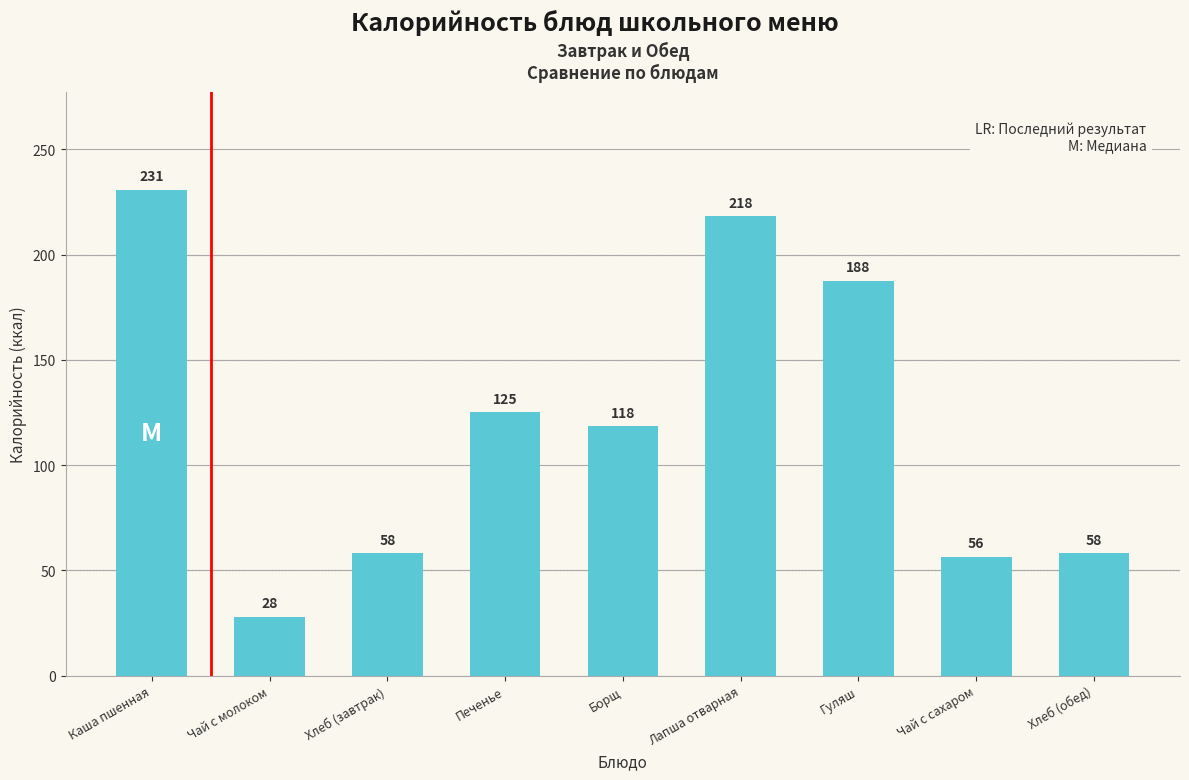

What is the label of the 2nd bar from the right?

Чай с сахаром